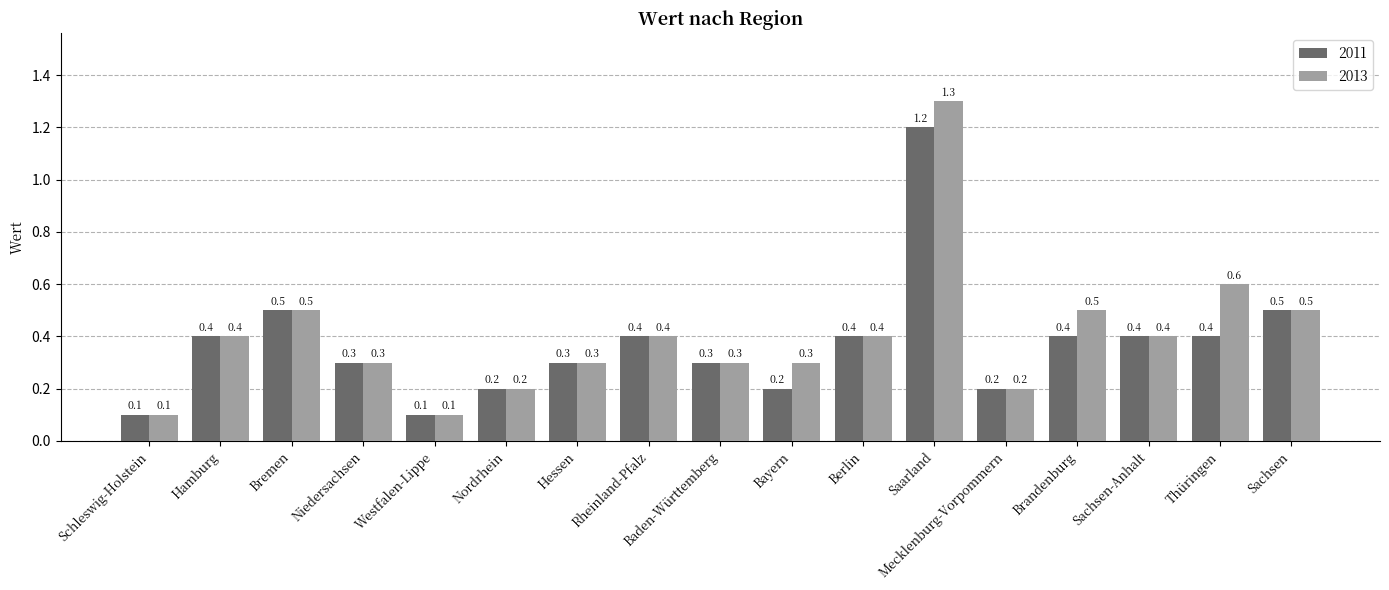

What is the approximate value of 2013 at Niedersachsen?

0.3